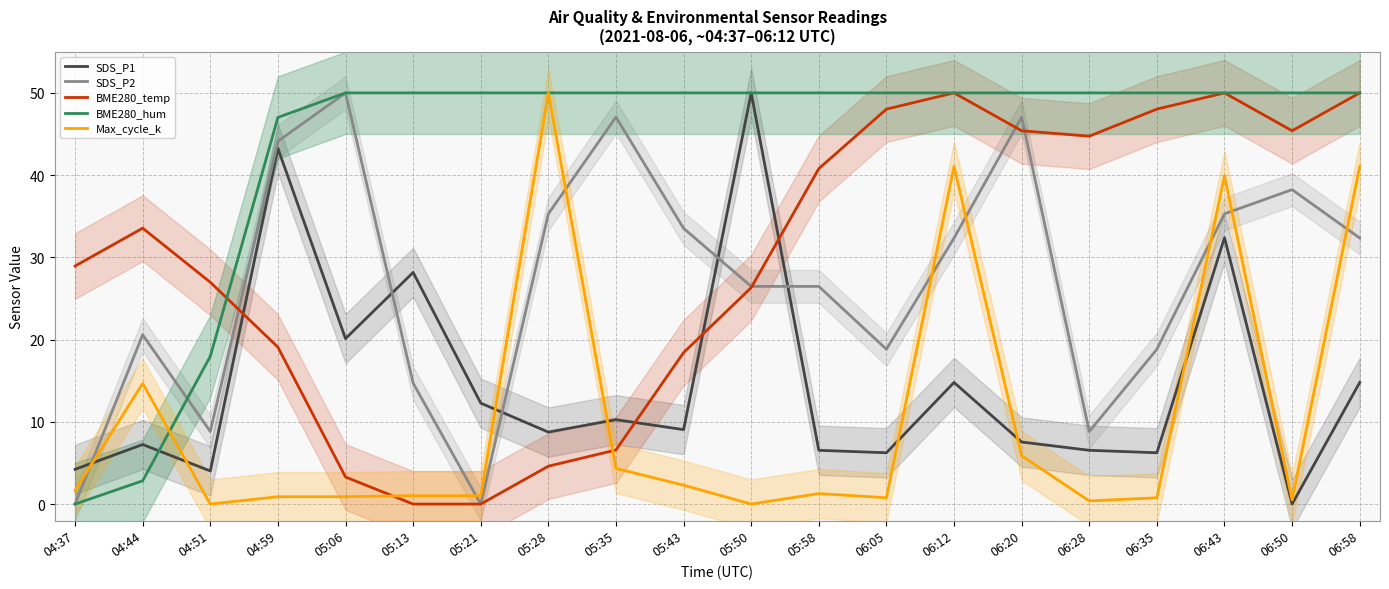

What is the value of the BME280_temp point at the 20th from the left?

50.0